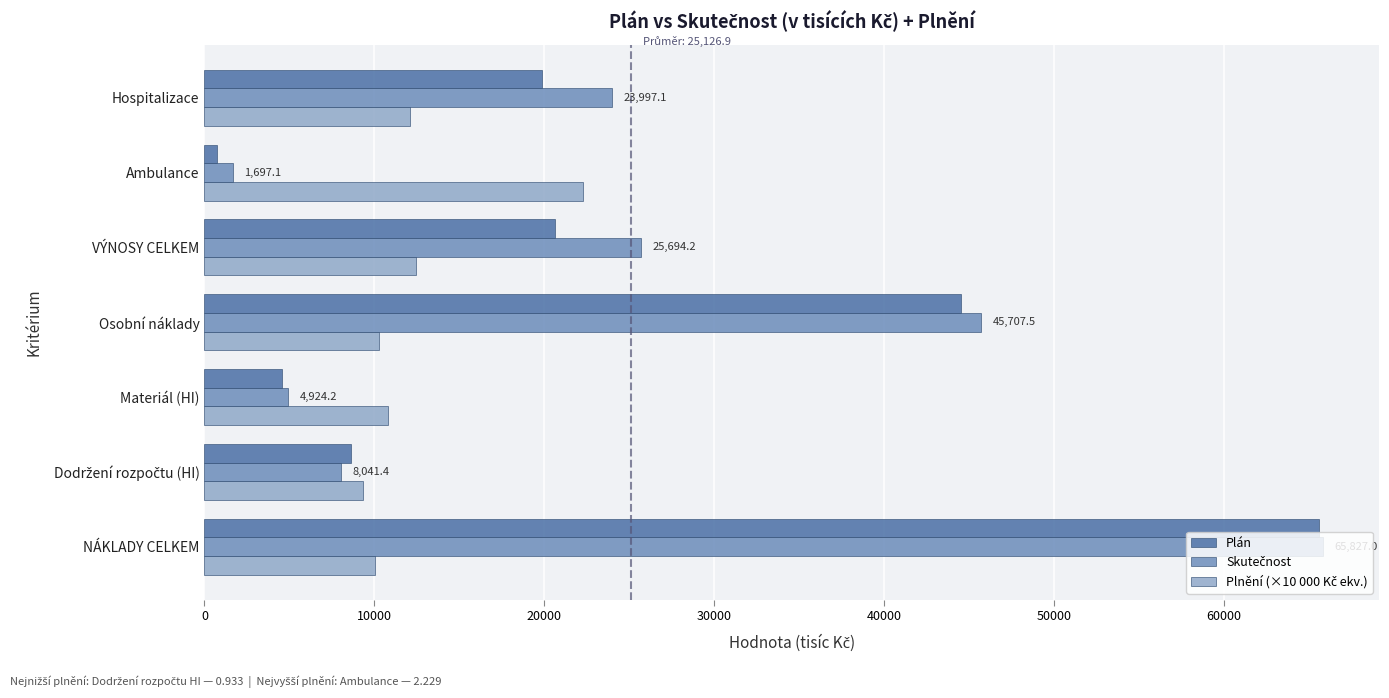

What is the sum of all Plán values?

164610.8